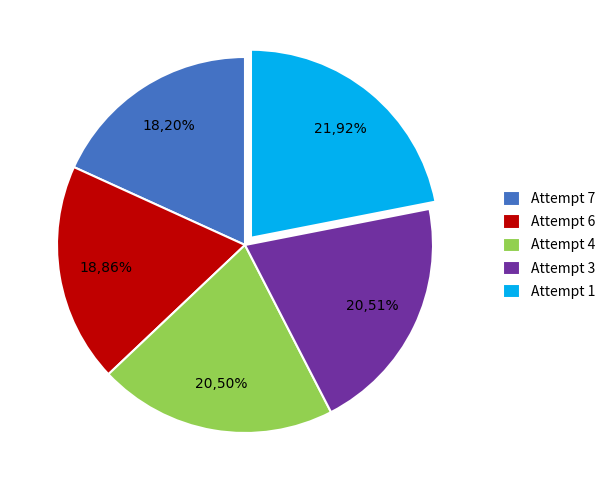

Does Attempt 3 account for over 50% of the chart?

No